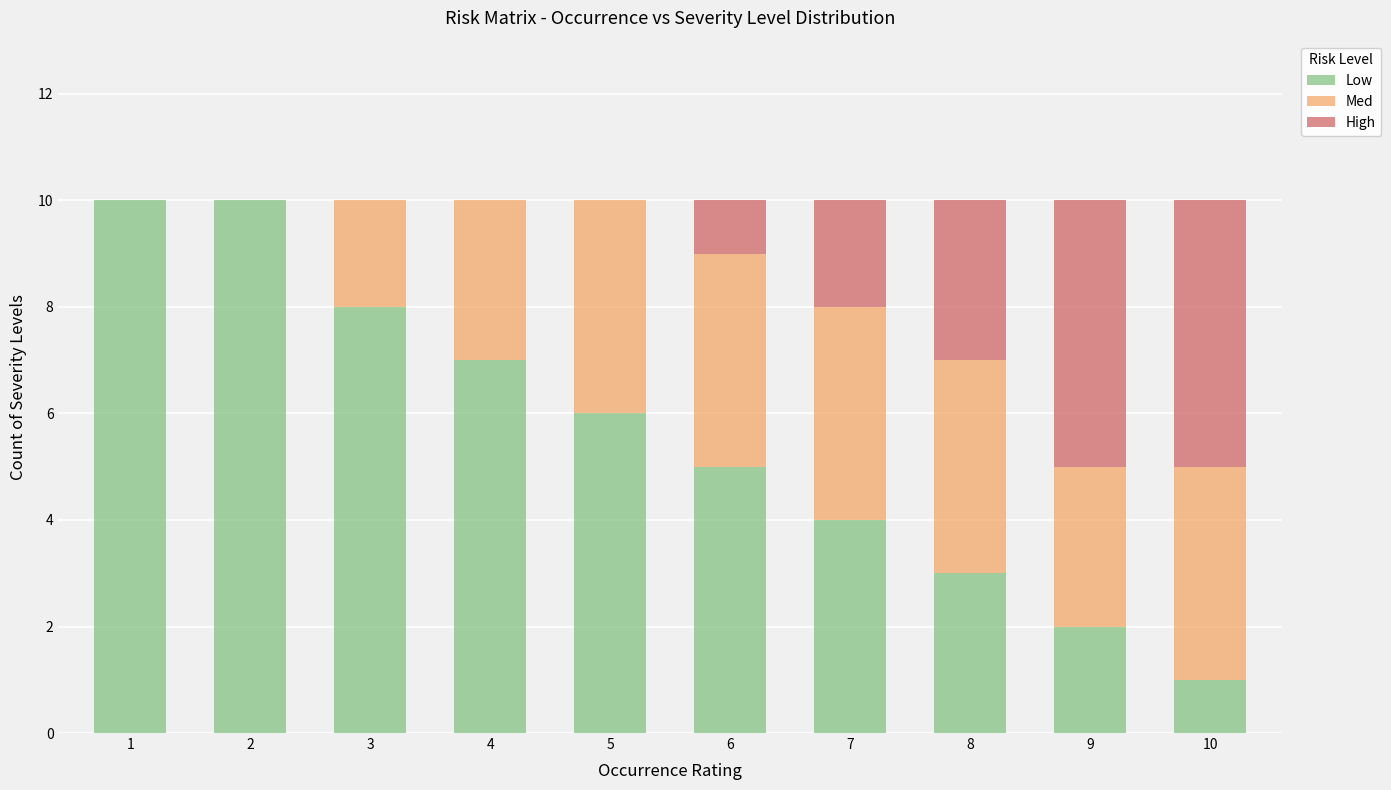

What is the sum of all Low values?

56